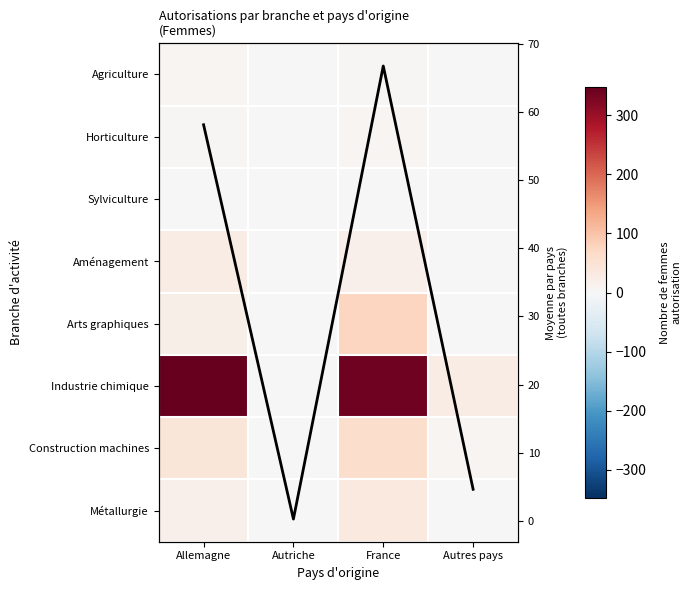

What is the difference between the maximum and second lowest values in the Industrie chimique series?

323